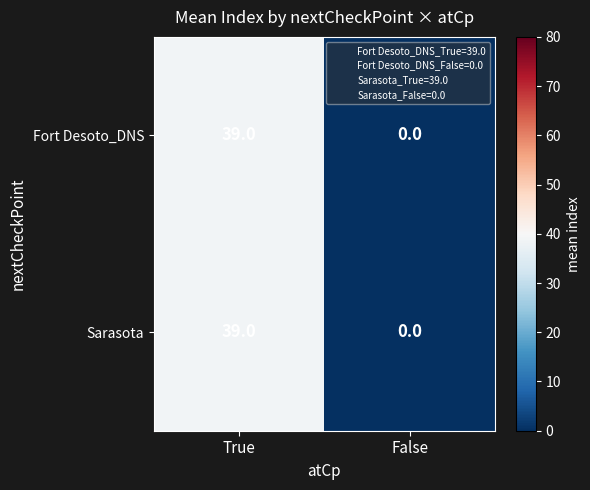

Reading left to right, what are all the values shown in this chart?

Fort Desoto_DNS: True=39	False=0
Sarasota: True=39	False=0